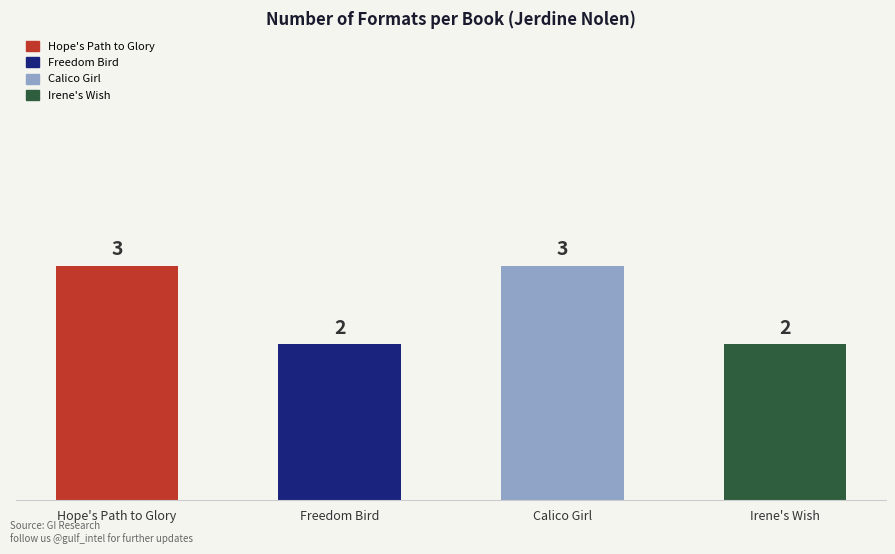

Are the bars horizontal?

No